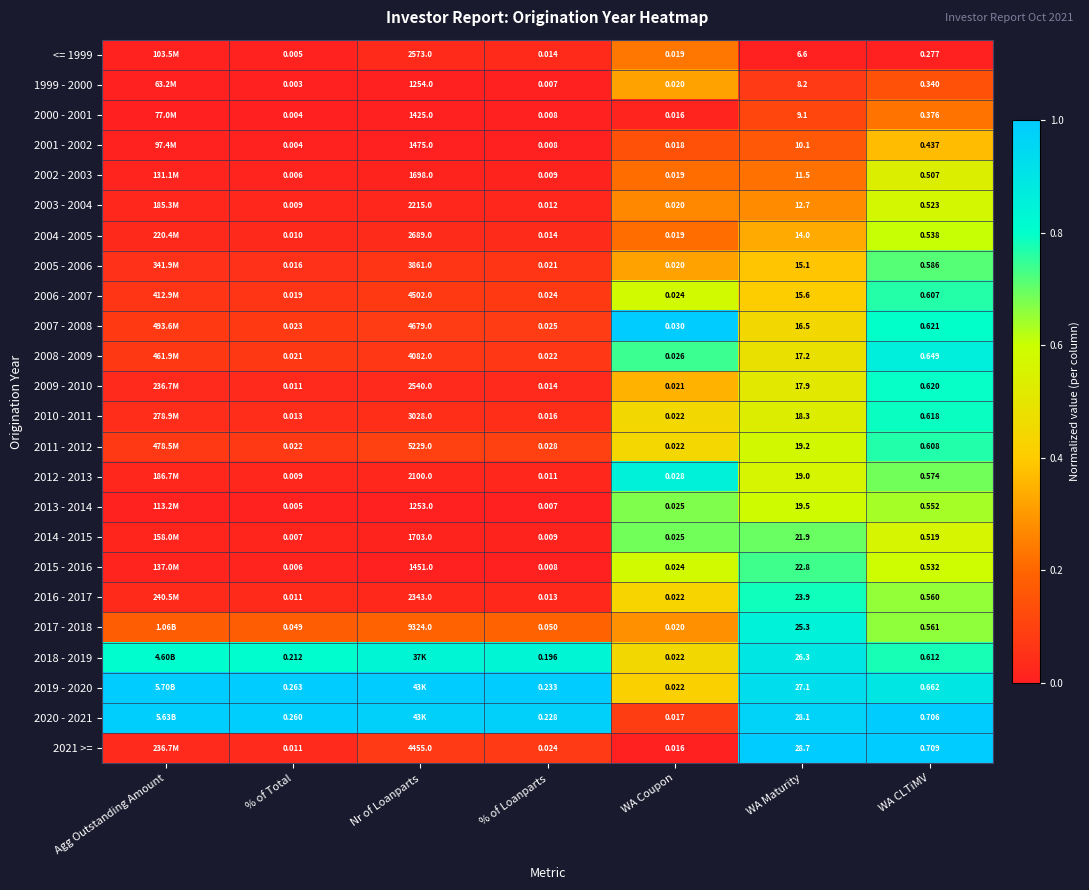

Is the value of 2021 >= at Nr of Loanparts greater than the value of 2012 - 2013 at WA Coupon?

Yes